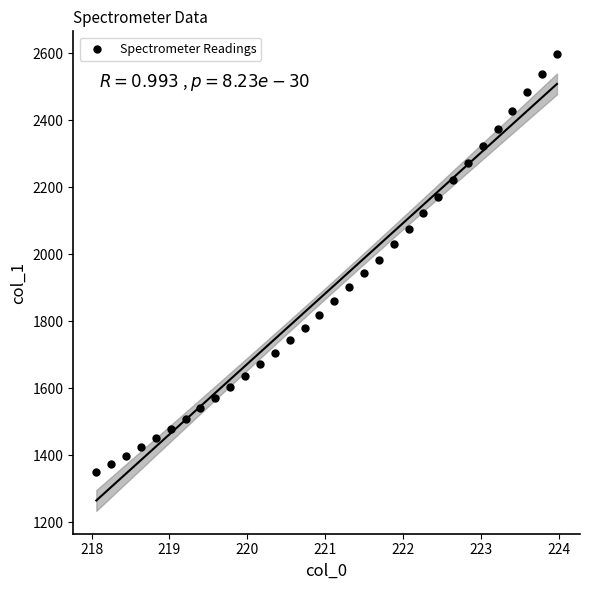

What is the range of X values (max minus min)?

5.9